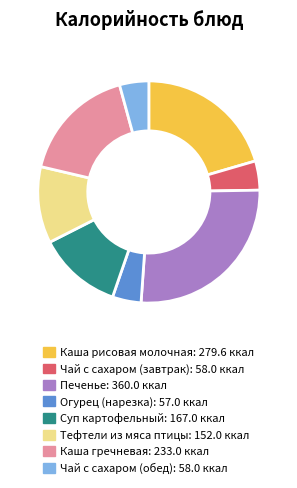

How many segments does this pie chart have?

8